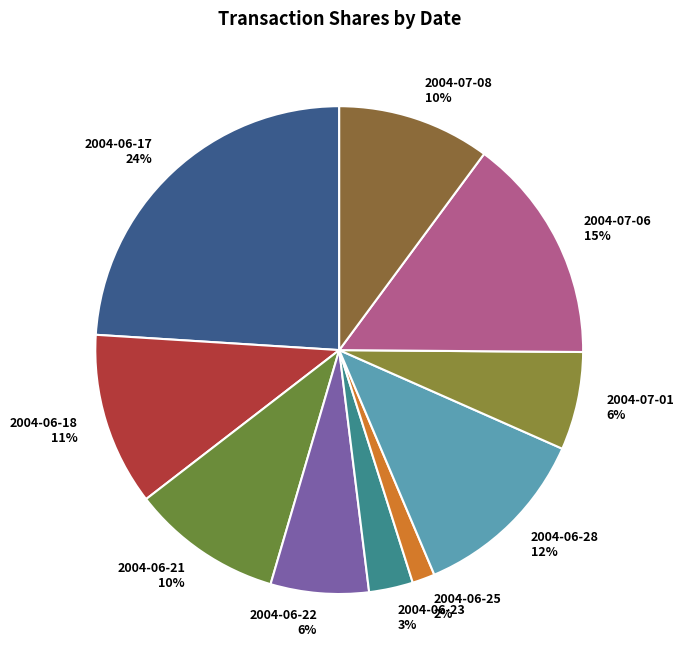

Between 2004-07-08 and 2004-06-23, which is larger?

2004-07-08